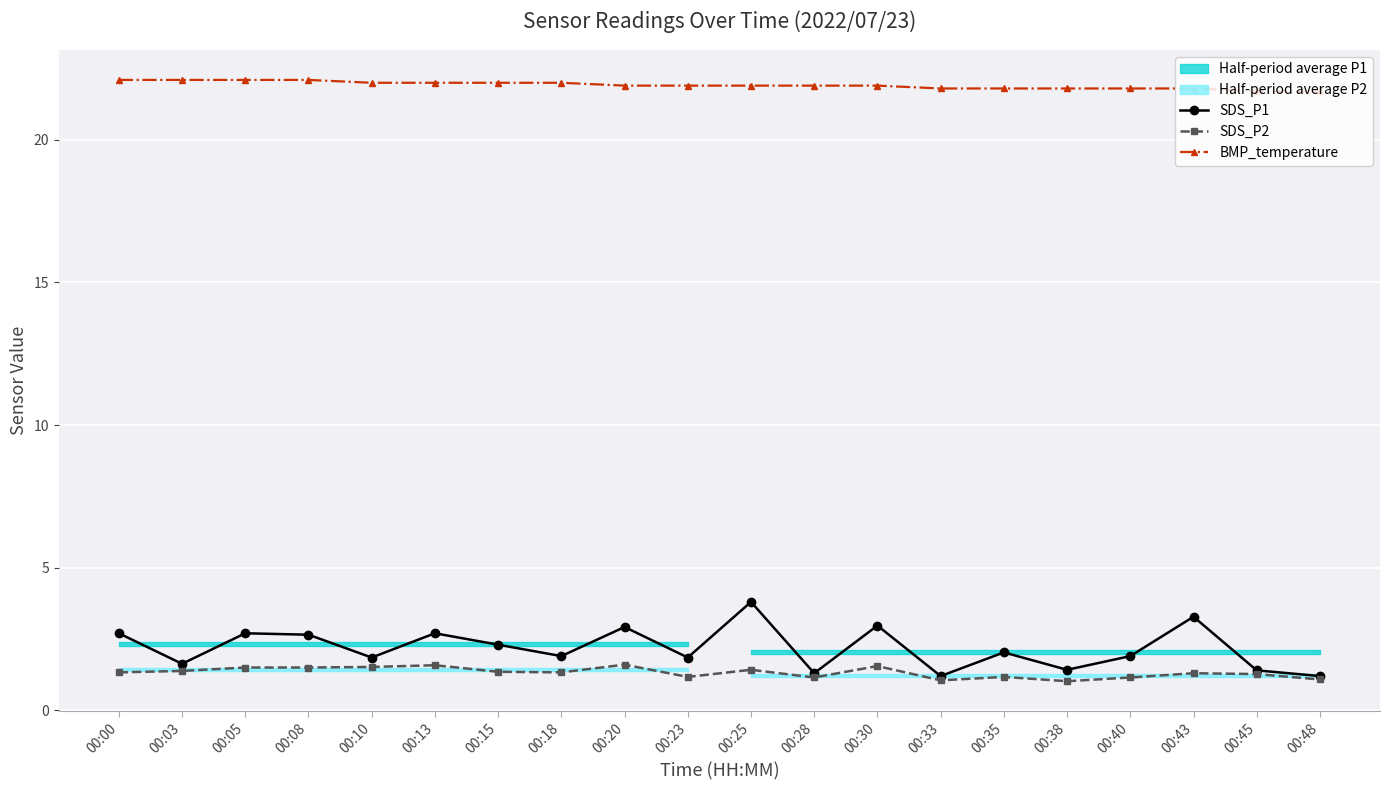

How many lines are shown in the chart?

3